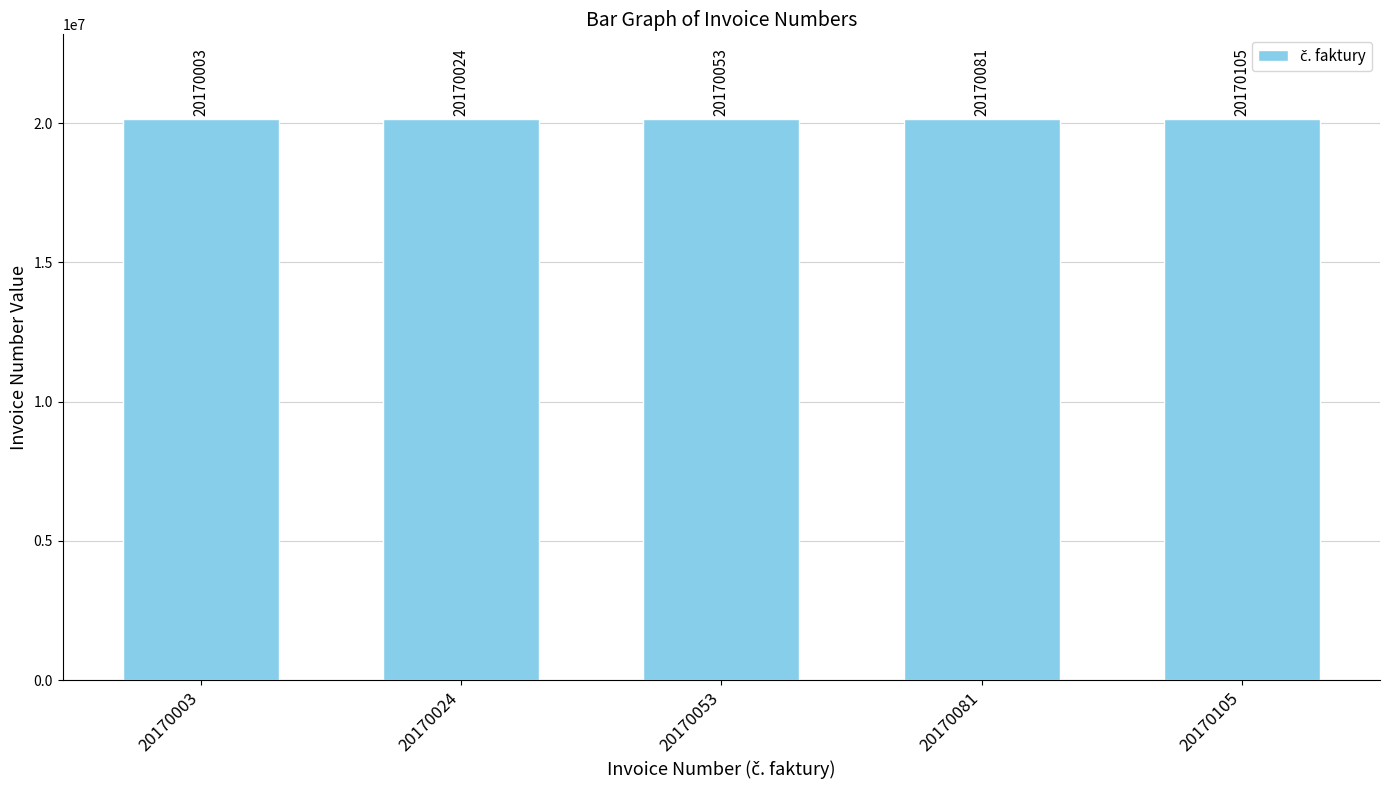

What is the value of the 4th bar from the left?

20170081